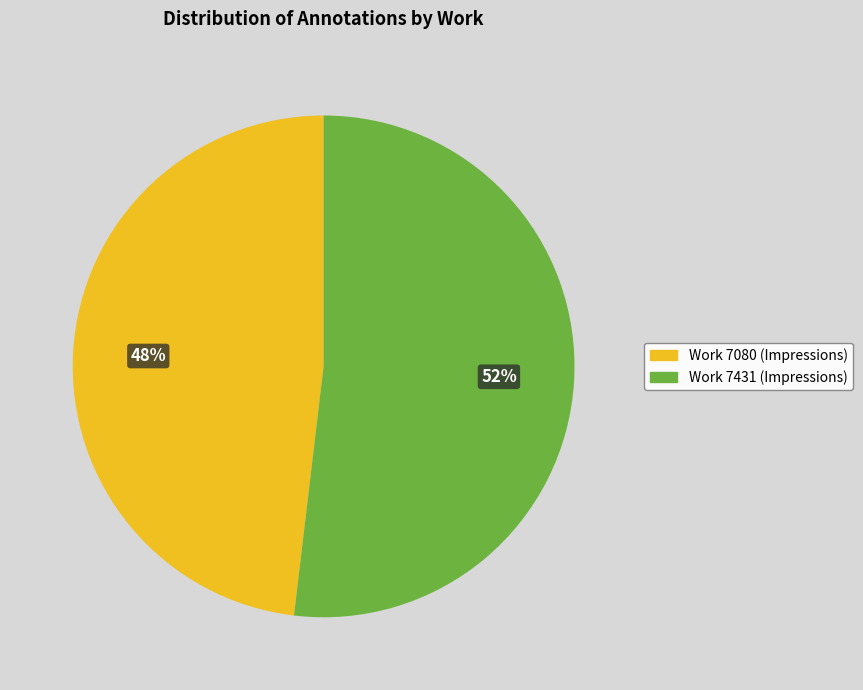

Which slice is the smallest?

Work 7080 (Impressions)